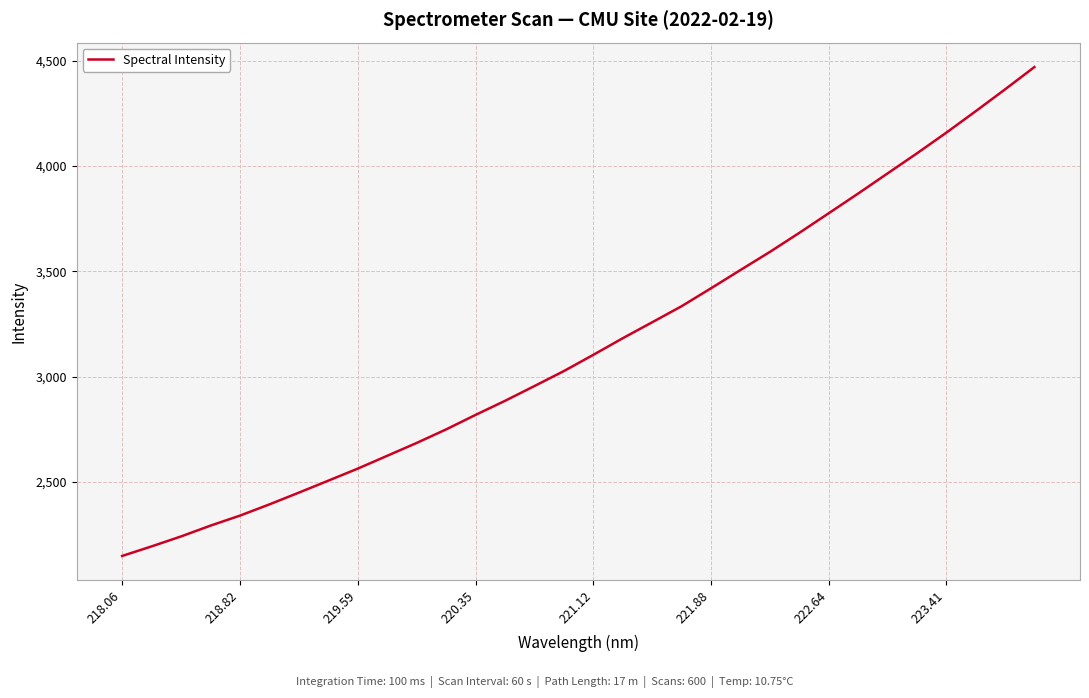

What is the maximum value shown in the chart?

4469.8